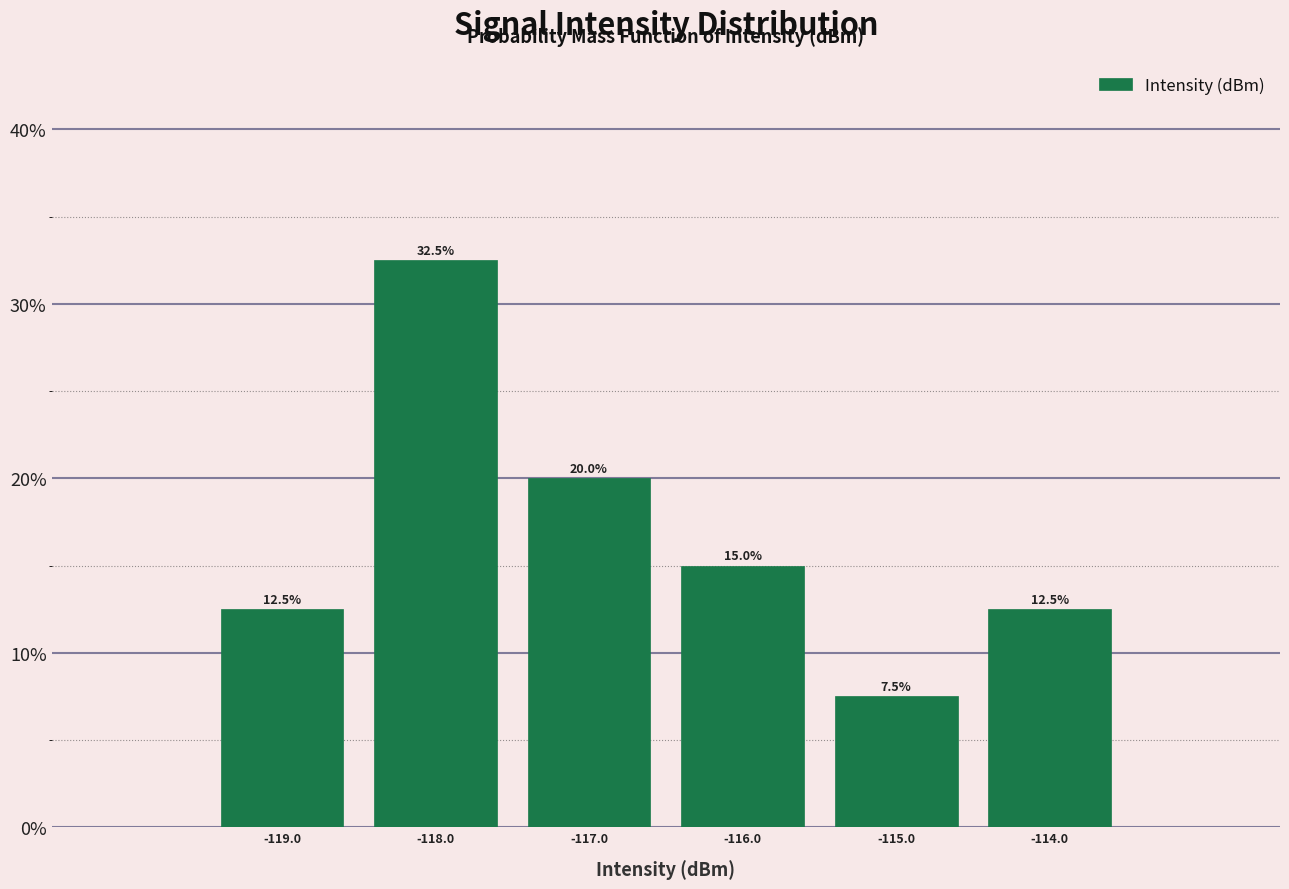

Reading left to right, extract all data points from this chart.

-119.0=12.5	-118.0=32.5	-117.0=20.0	-116.0=15.0	-115.0=7.5	-114.0=12.5